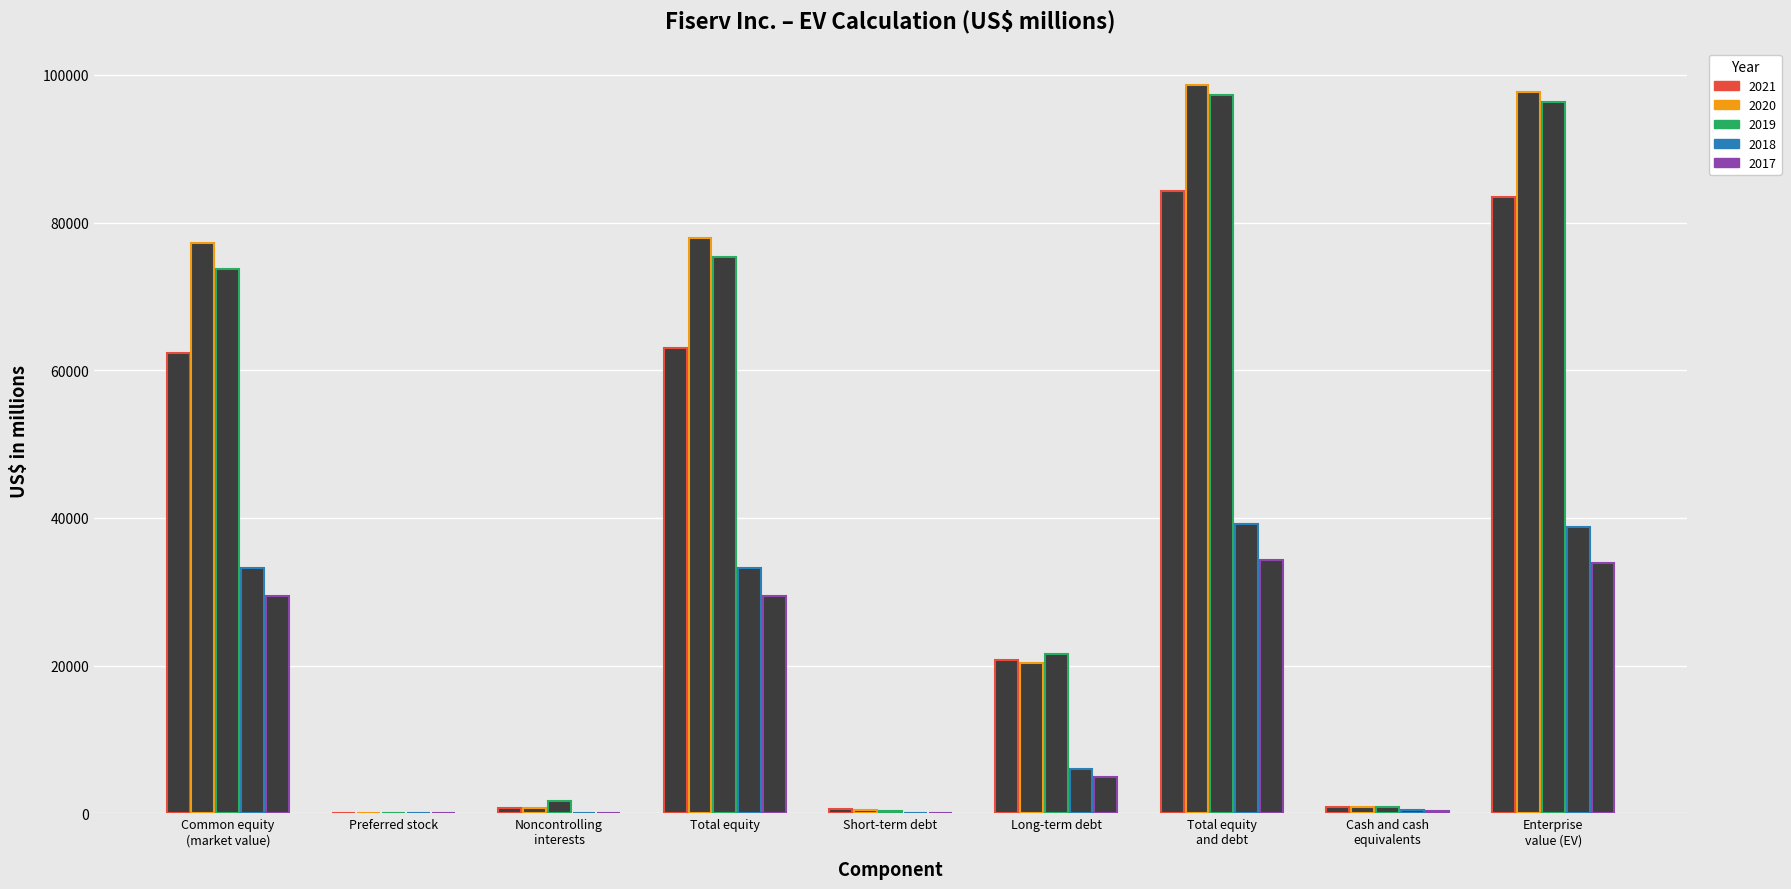

Count the number of data series in this chart.

5